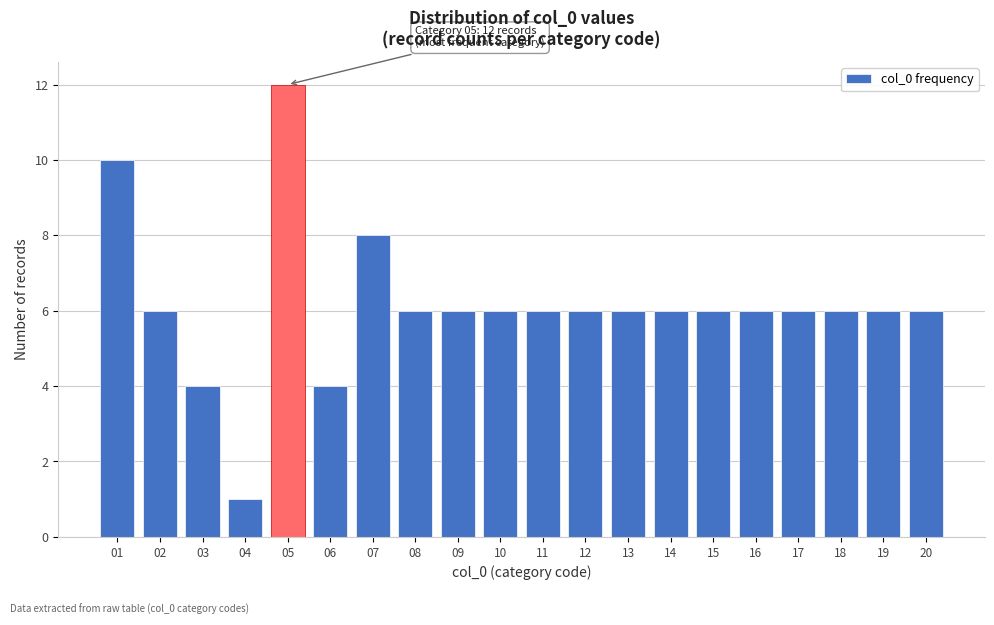

Reading left to right, list all the values displayed in this chart.

01=10	02=6	03=4	04=1	05=12	06=4	07=8	08=6	09=6	10=6	11=6	12=6	13=6	14=6	15=6	16=6	17=6	18=6	19=6	20=6